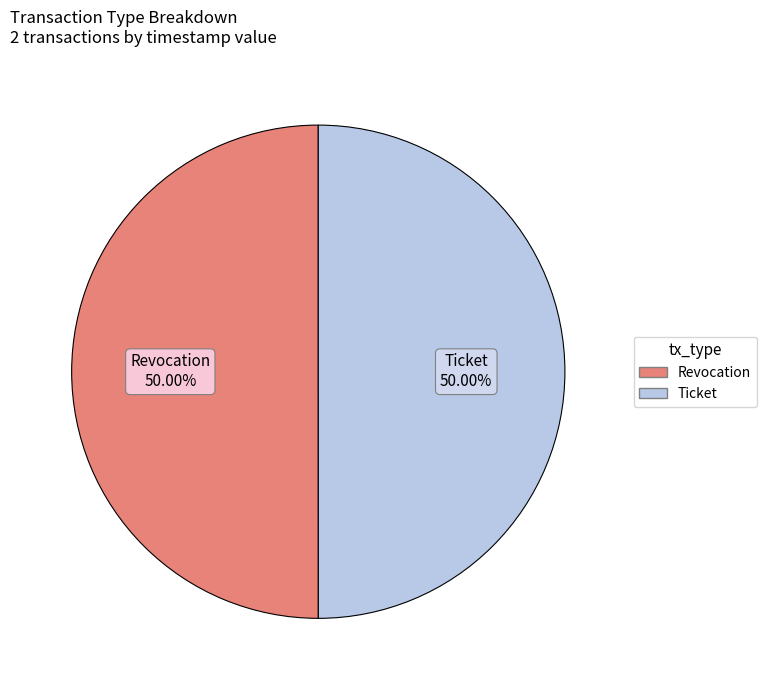

What percentage is the Revocation slice, to the nearest percent?

50%